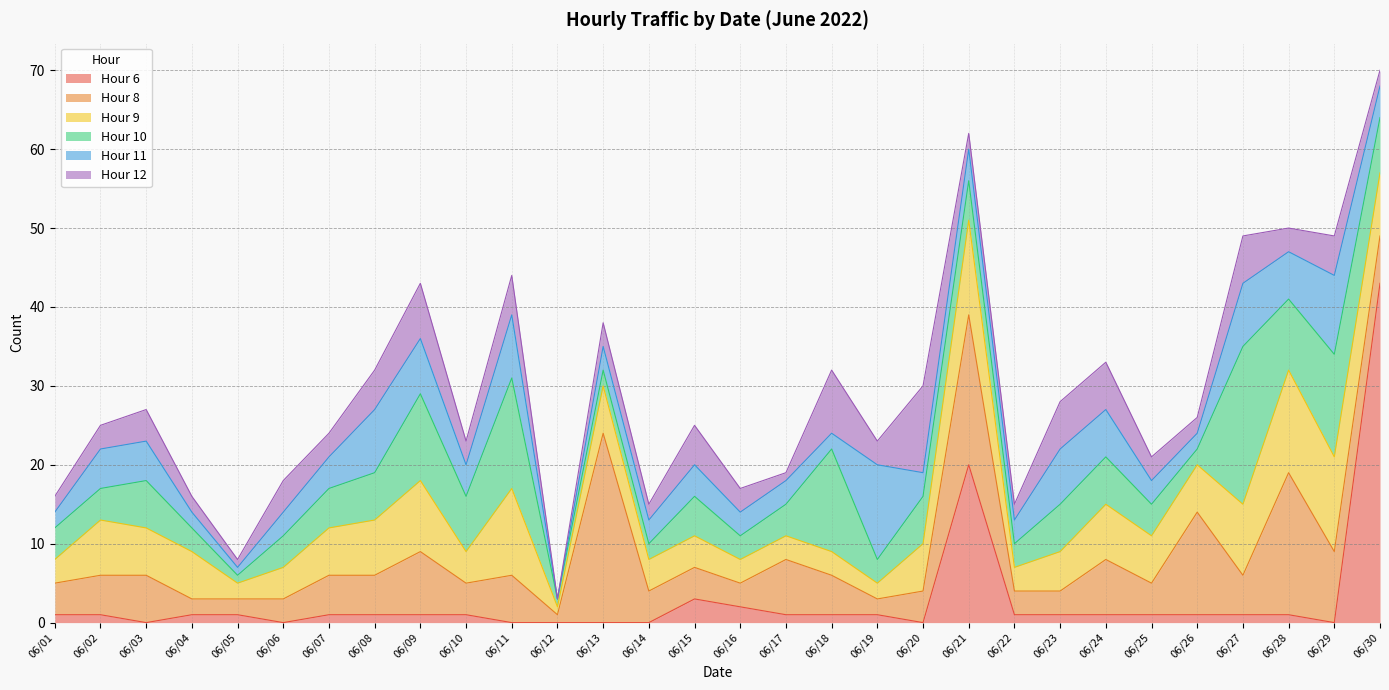

What are all the series names shown in the legend?

Hour 6, Hour 8, Hour 9, Hour 10, Hour 11, Hour 12